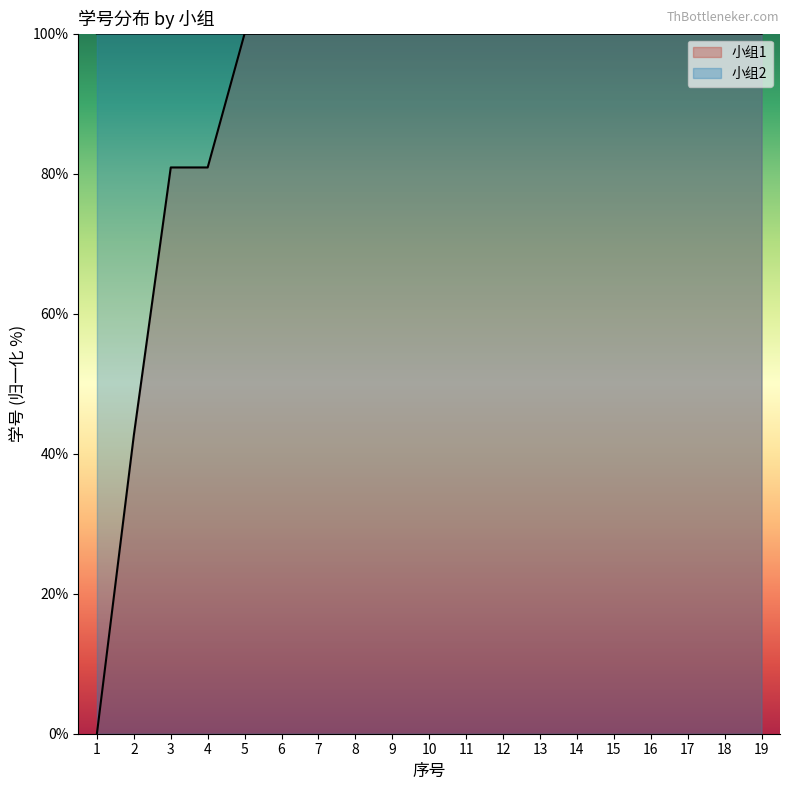

List the series in order of their overall mean, highest first.

小组2, 小组1